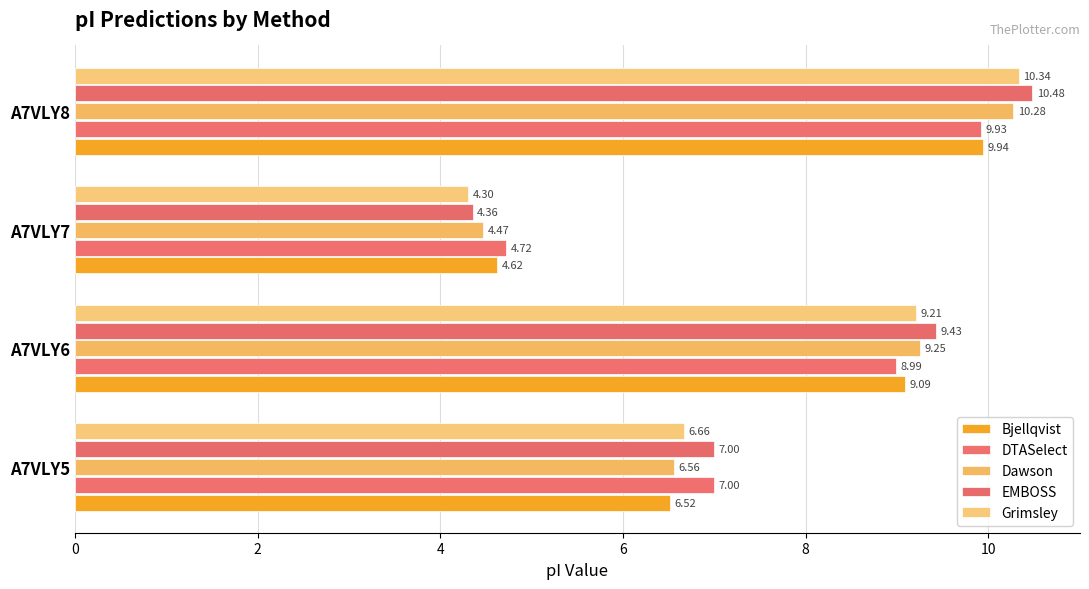

Which category has the highest value across all series?

A7VLY8